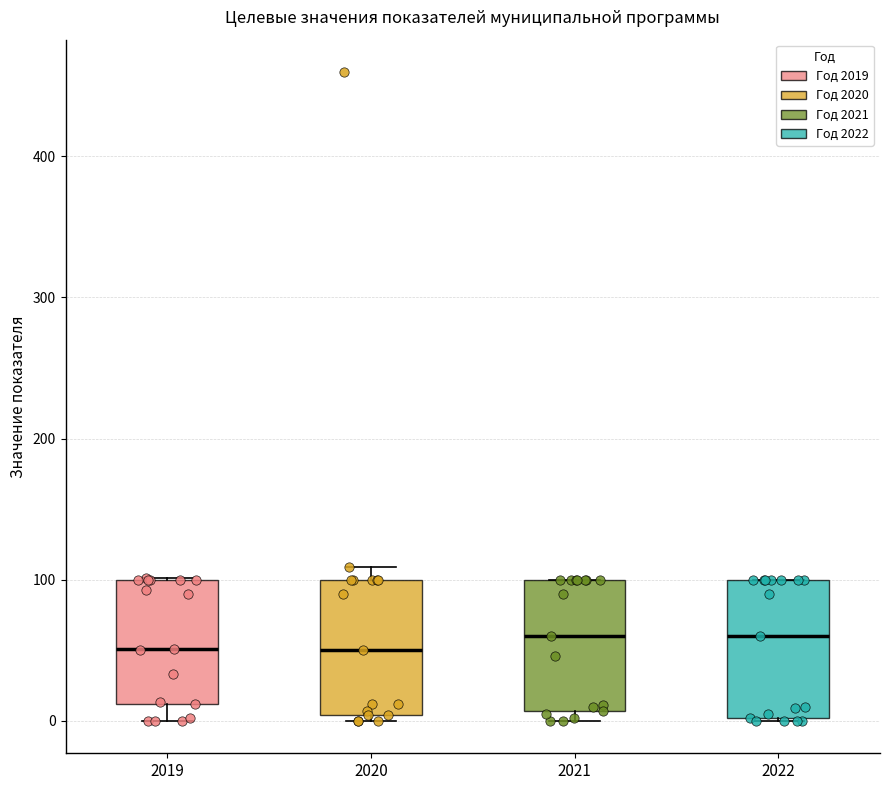

Reading left to right, transcribe this box plot: for each box, give where its median line is, the range the box spans, and where its two whiskers end, as read against the y-axis. The values are not printed on the chart, so give them approximately, as read against the axis.

2019: median 50, box 10 to 100, whiskers 0 to 100
2020: median 50, box 0 to 100, whiskers 0 (just below the box's lower edge) to 110
2021: median 60, box 10 to 100, whiskers 0 to 100
2022: median 60, box 0 to 100, whiskers 0 to 100